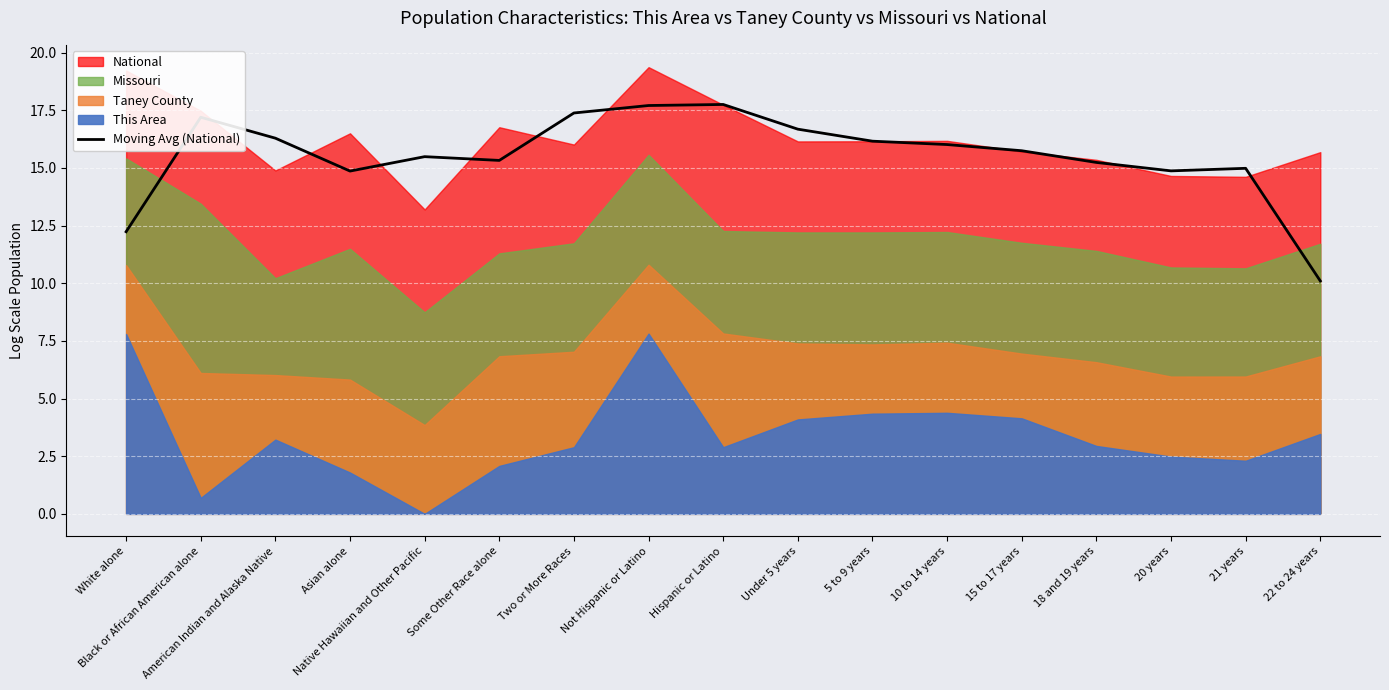

Is it true that the value at Hispanic or Latino is 17.8?

True